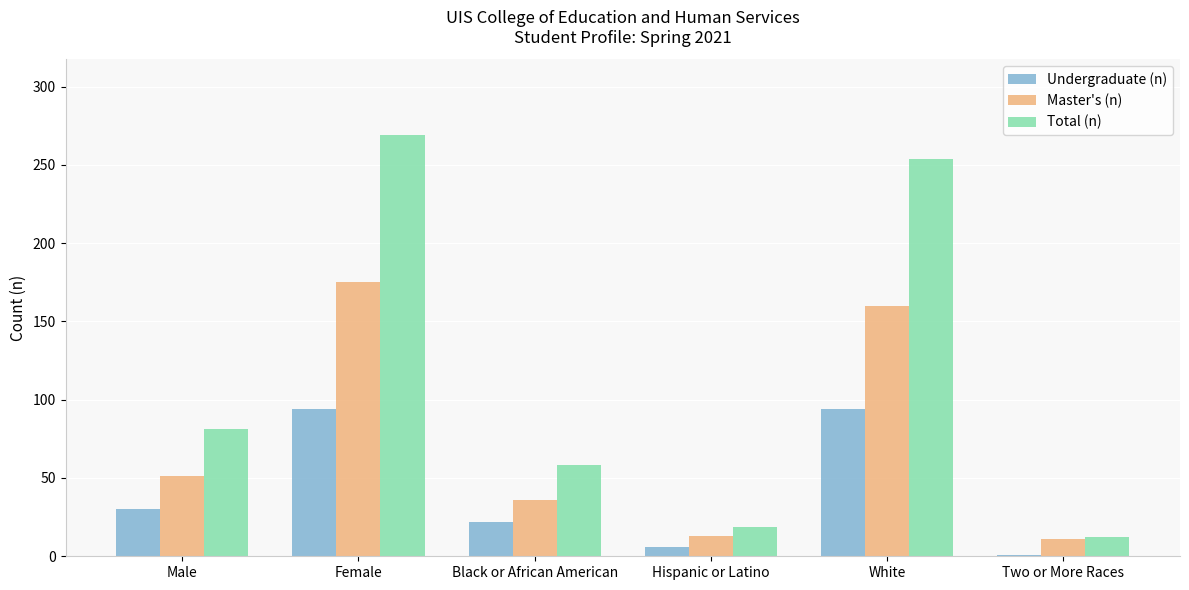

Reading left to right, transcribe all the data shown in this chart.

Undergraduate (n): 30	94	22	6	94	1
Master's (n): 51	175	36	13	160	11
Total (n): 81	269	58	19	254	12